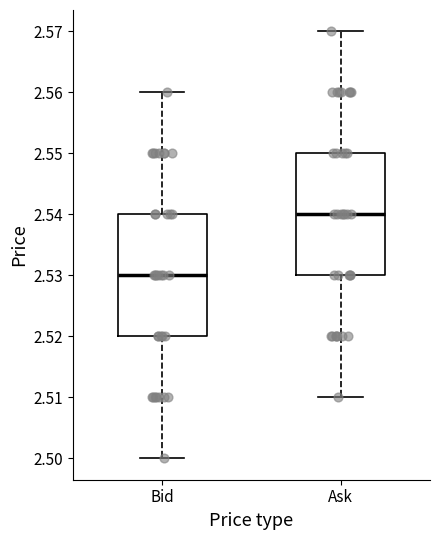

Reading left to right, read every box against the y-axis: the position of its median line, the range the box covers, and the ends of its whiskers. The values are not printed on the chart, so give them approximately, as read against the axis.

Bid: median 2.53, box 2.52 to 2.54, whiskers 2.50 to 2.56
Ask: median 2.54, box 2.53 to 2.55, whiskers 2.51 to 2.57